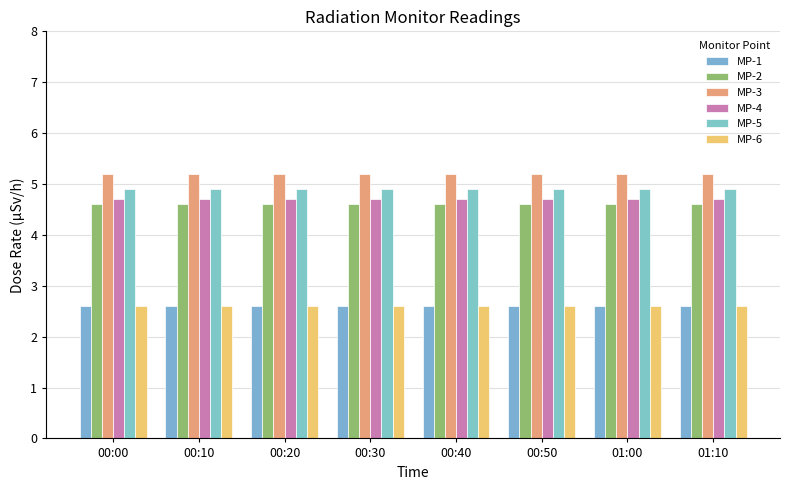

What is the average value of the MP-2 series?

4.6